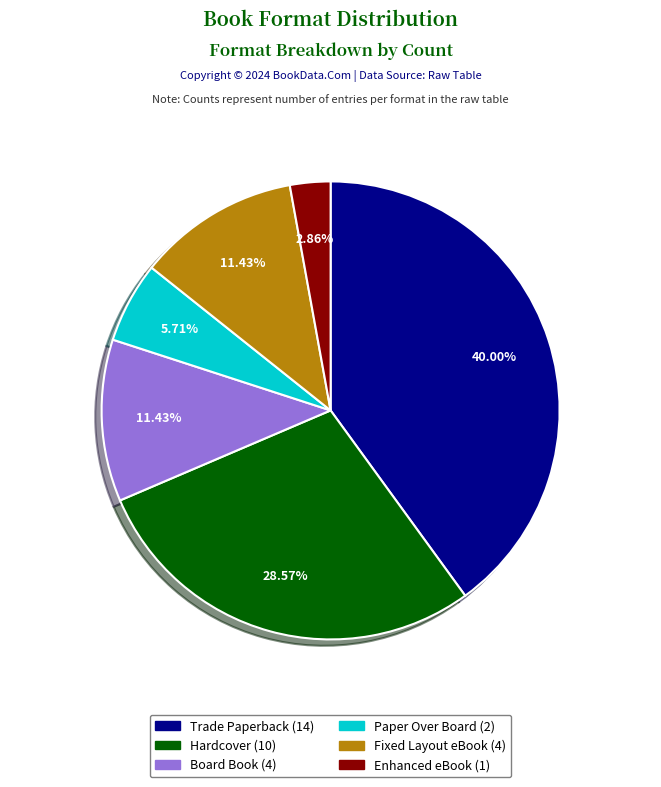

Is it true that Hardcover is 29% of the pie?

True